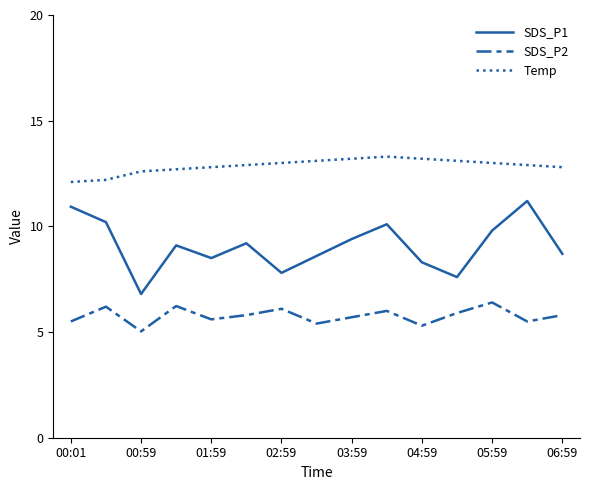

Which series has the widest spread of values?

SDS_P1